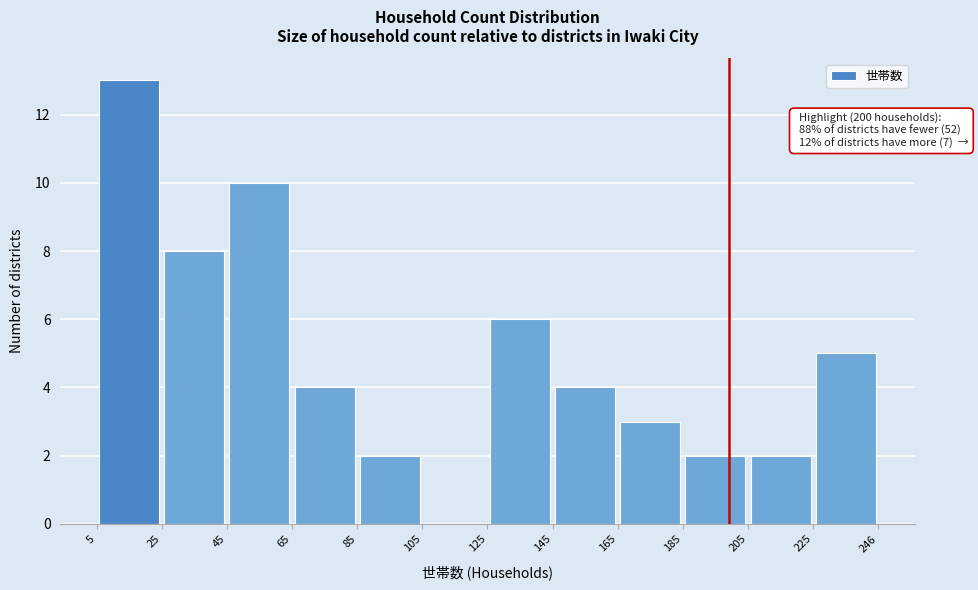

Which range on the x-axis has the tallest bar?

5 to 25